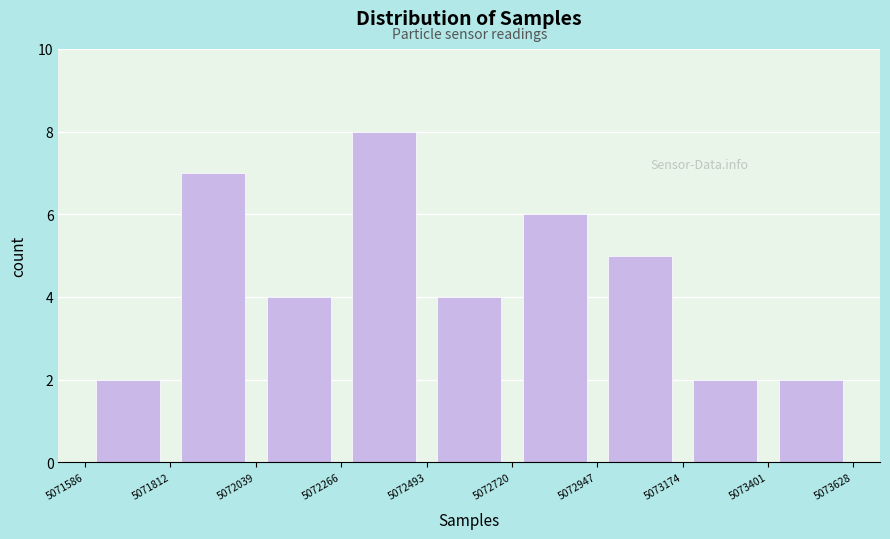

Reading left to right, list every bar in this chart as the range it spans on the x-axis followed by its height. The values are not printed on the chart, so give them approximately, as read against the axis.

5071586 to 5071812: 2
5071812 to 5072039: 7
5072039 to 5072266: 4
5072266 to 5072493: 8
5072493 to 5072720: 4
5072720 to 5072947: 6
5072947 to 5073174: 5
5073174 to 5073401: 2
5073401 to 5073628: 2